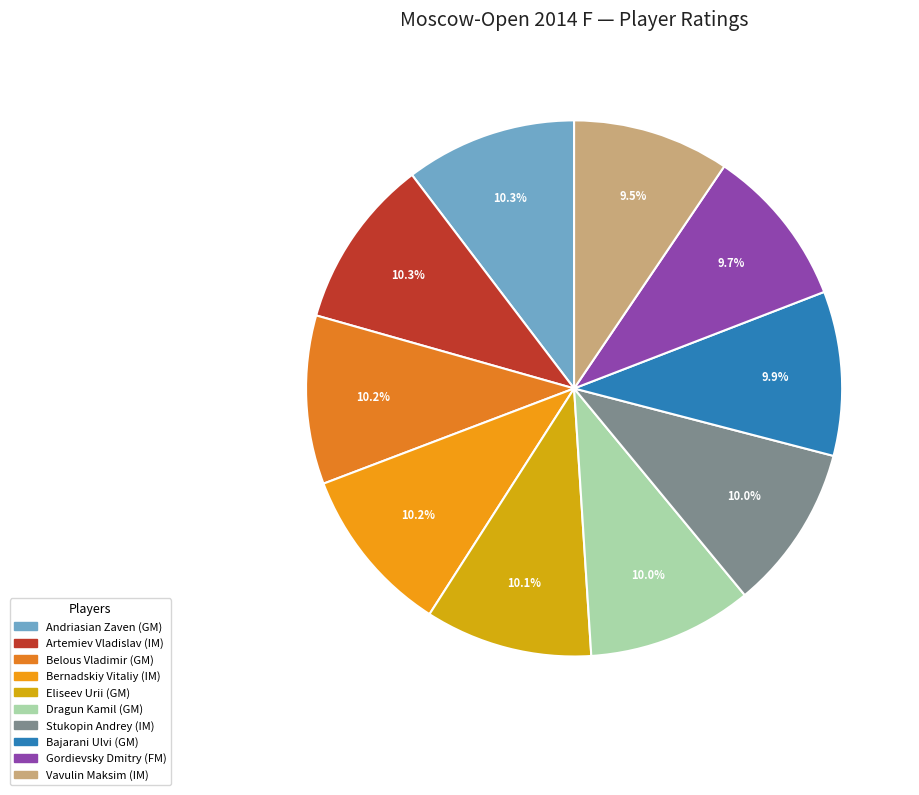

Combined, do Andriasian Zaven (GM) and Dragun Kamil (GM) account for over 50%?

No